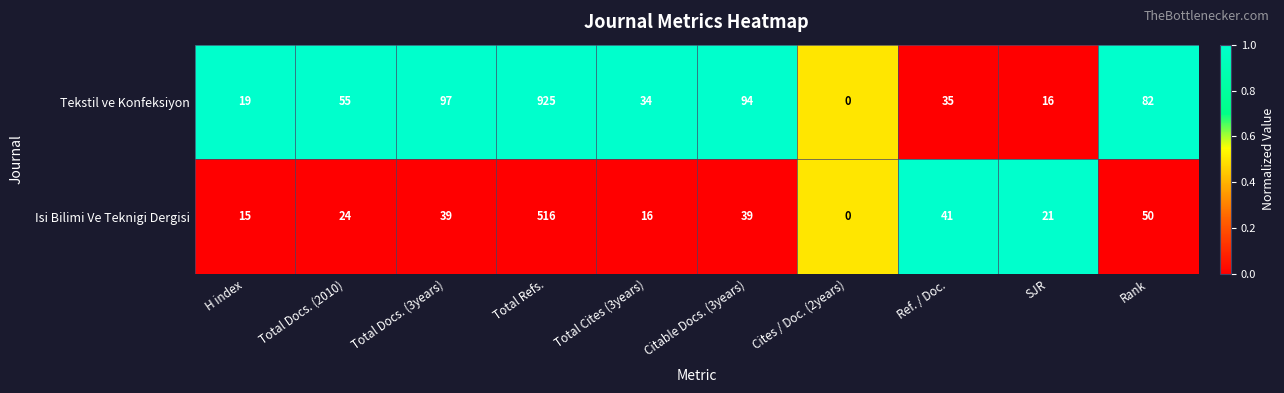

How many values in the Tekstil ve Konfeksiyon series are below 55?

5